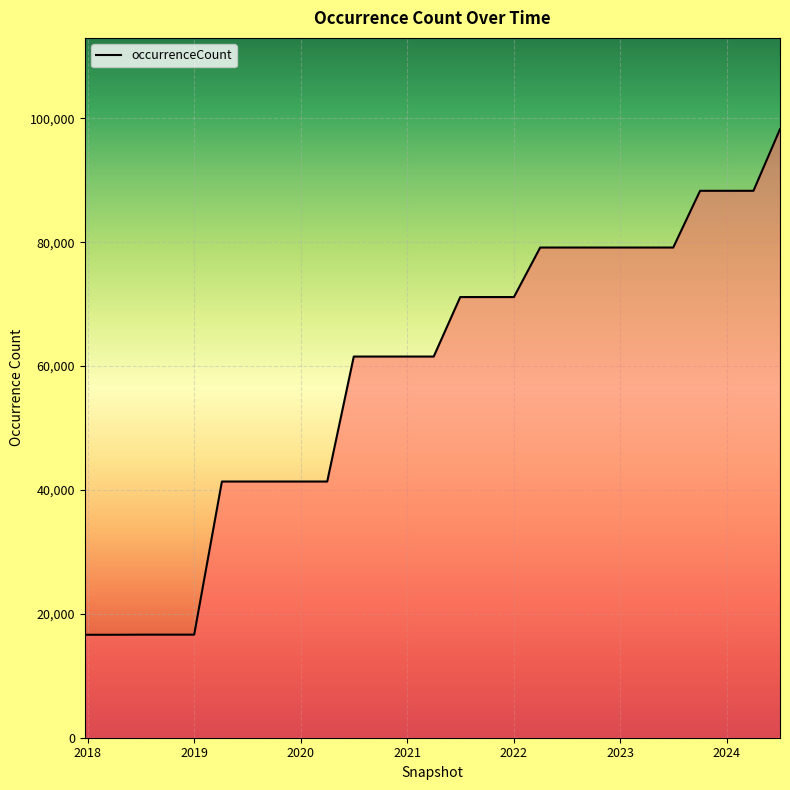

What is the smallest value displayed?

16624